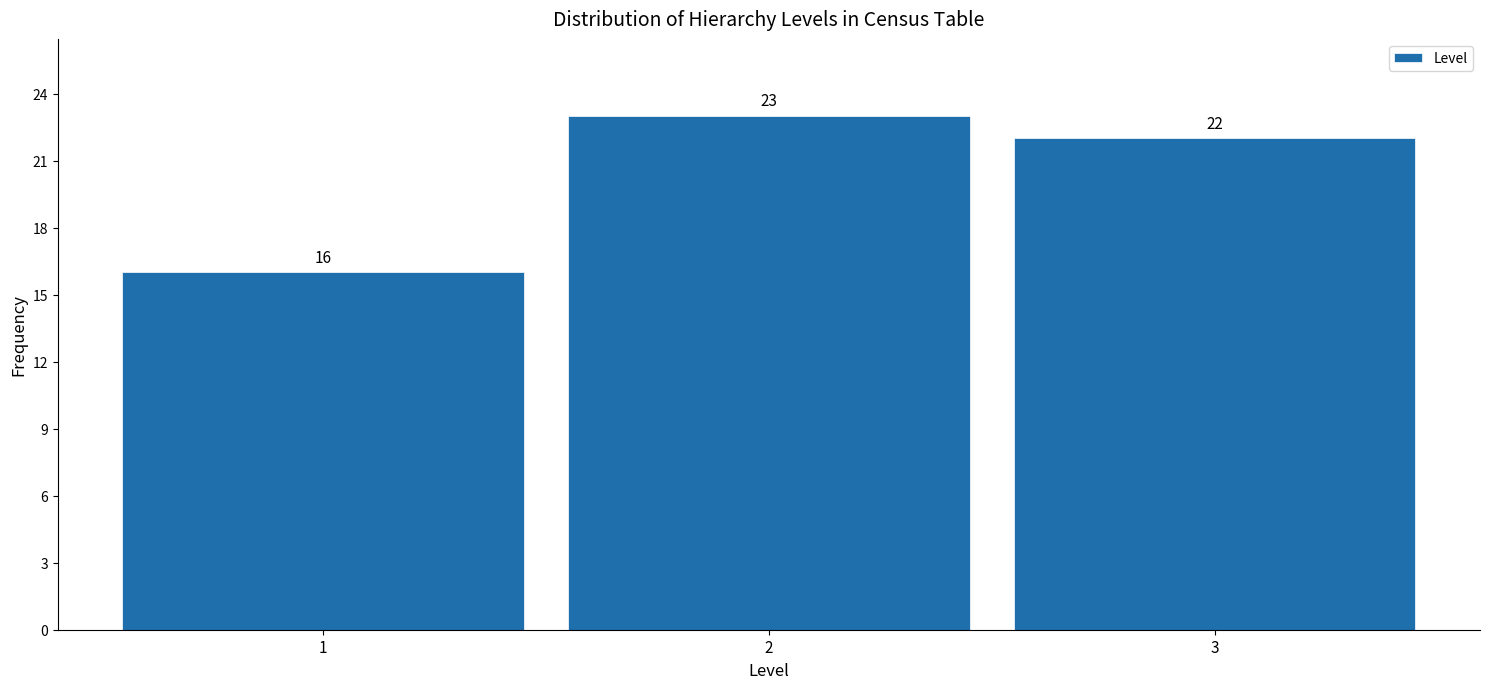

What is the height of the bar covering 0.5 to 1.5 on the x-axis?

16